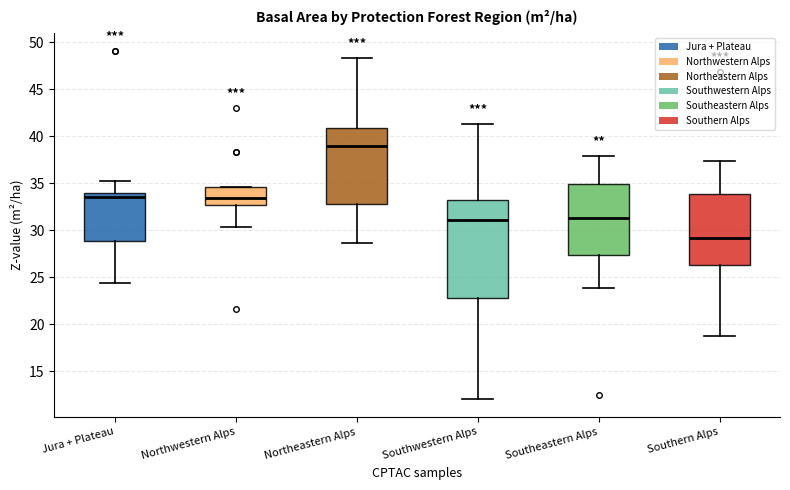

Reading left to right, read every box against the y-axis: the position of its median line, the range the box covers, and the ends of its whiskers. The values are not printed on the chart, so give them approximately, as read against the axis.

Jura + Plateau: median 33.5, box 29.0 to 34.0, whiskers 24.5 to 35.0
Northwestern Alps: median 33.5, box 32.5 to 34.5, whiskers 30.5 to 34.5
Northeastern Alps: median 39.0, box 33.0 to 41.0, whiskers 28.5 to 48.5
Southwestern Alps: median 31.0, box 23.0 to 33.0, whiskers 12.0 to 41.5
Southeastern Alps: median 31.5, box 27.5 to 35.0, whiskers 24.0 to 38.0
Southern Alps: median 29.0, box 26.5 to 34.0, whiskers 18.5 to 37.5